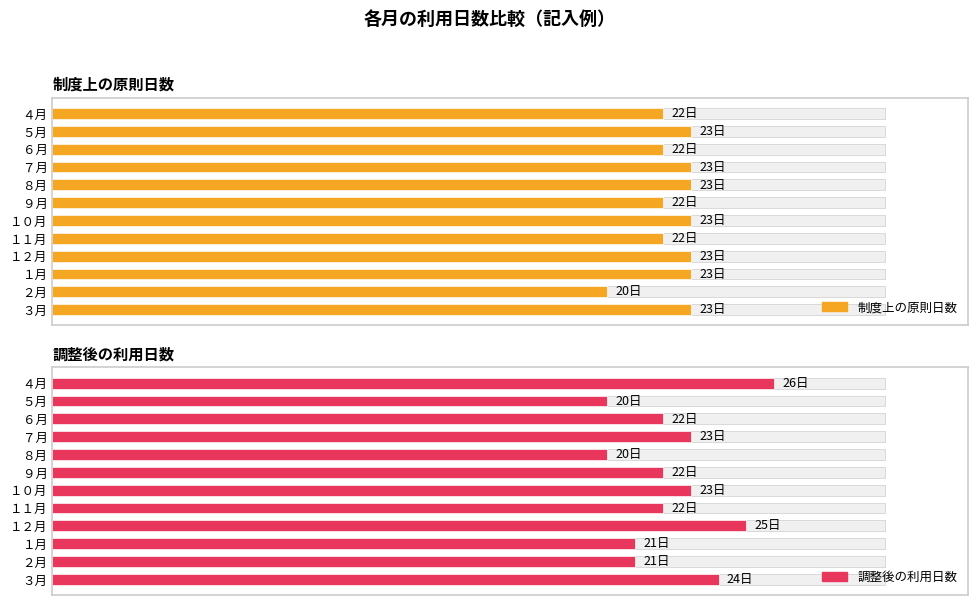

Reading left to right, list all the values displayed in this chart.

制度上の原則日数: 22	23	22	23	23	22	23	22	23	23	20	23
調整後の利用日数: 26	20	22	23	20	22	23	22	25	21	21	24